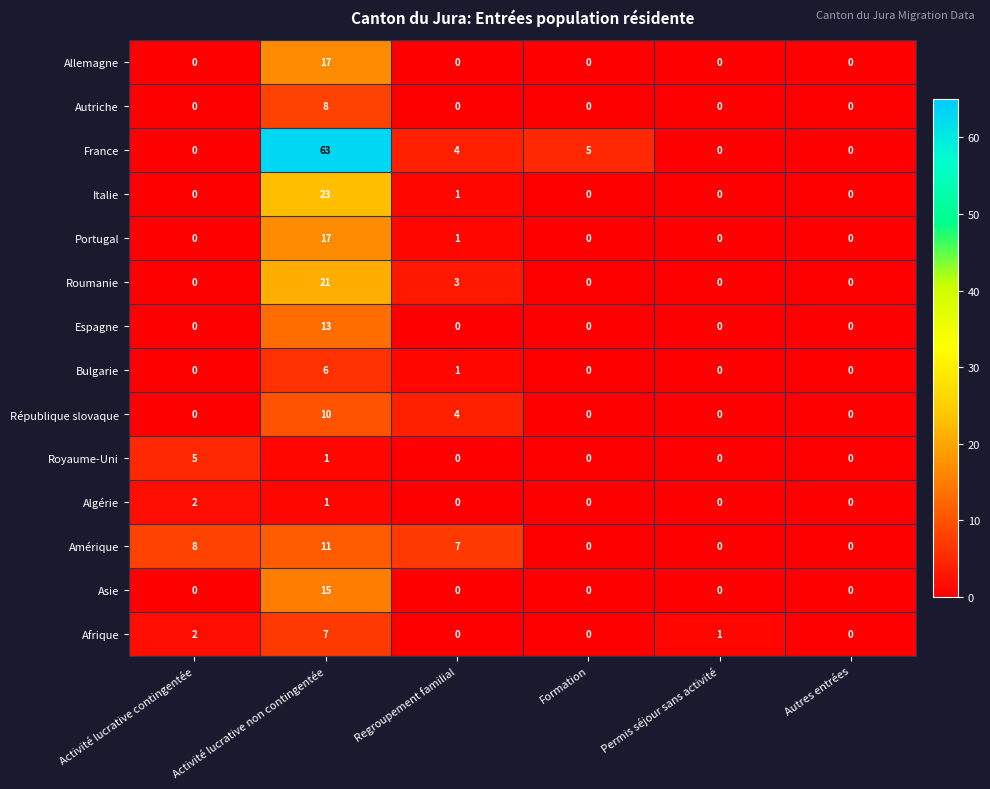

Which series has the largest total across all categories?

France